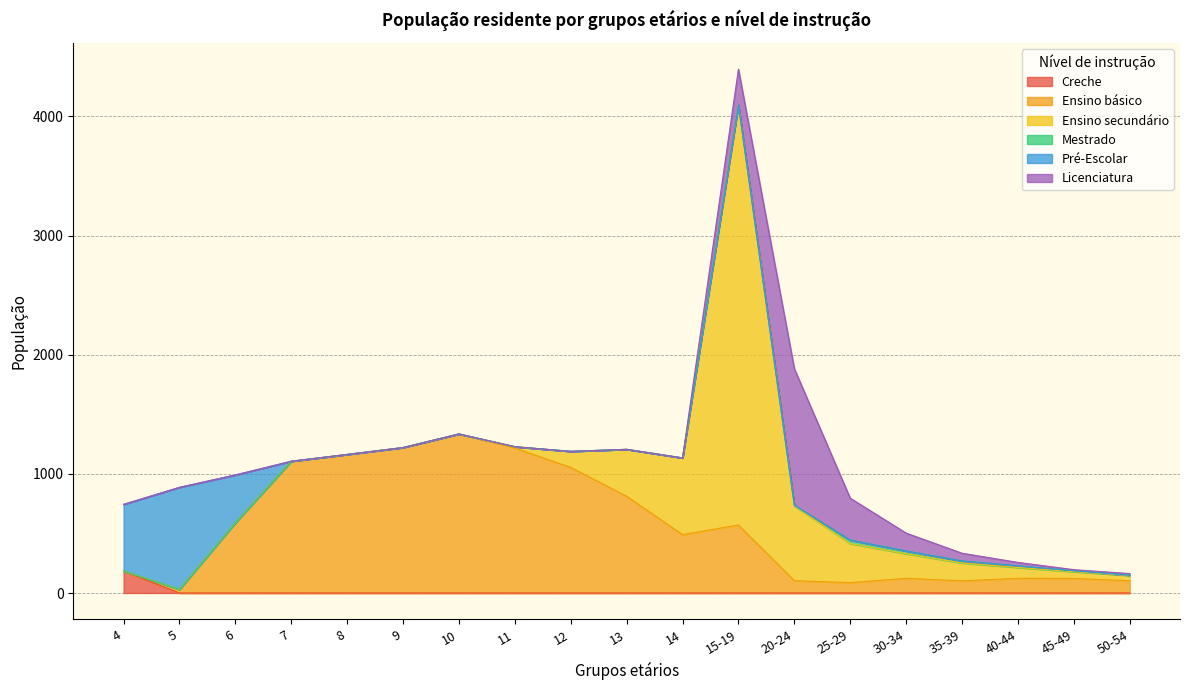

Which series has the largest total across all categories?

Ensino básico